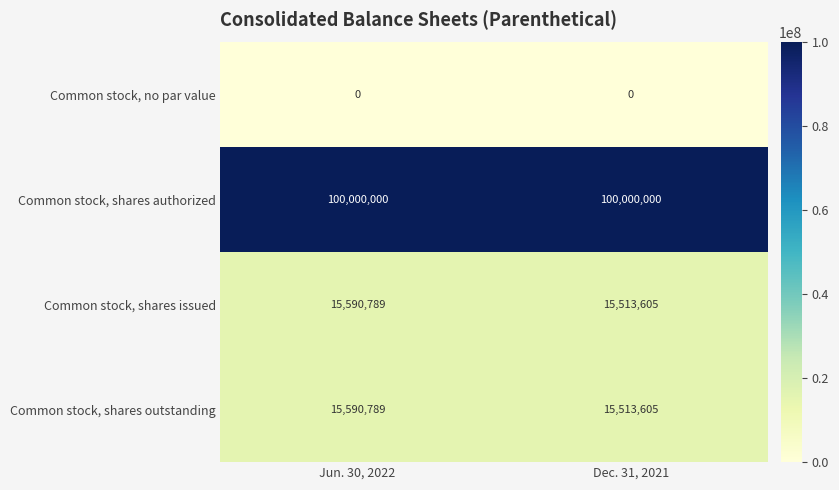

What is the maximum value for Common stock, shares outstanding?

15590789